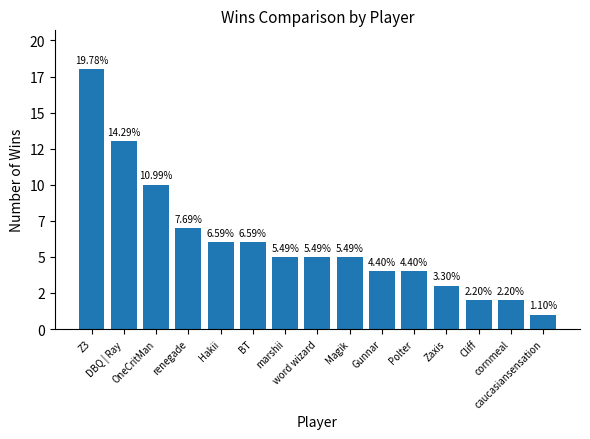

Does the chart contain any negative values?

No